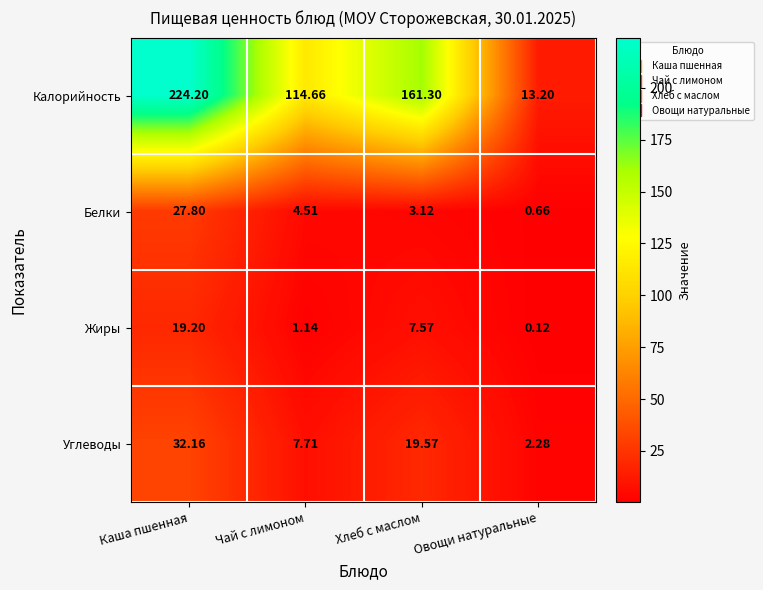

Which series has the largest total across all categories?

Калорийность